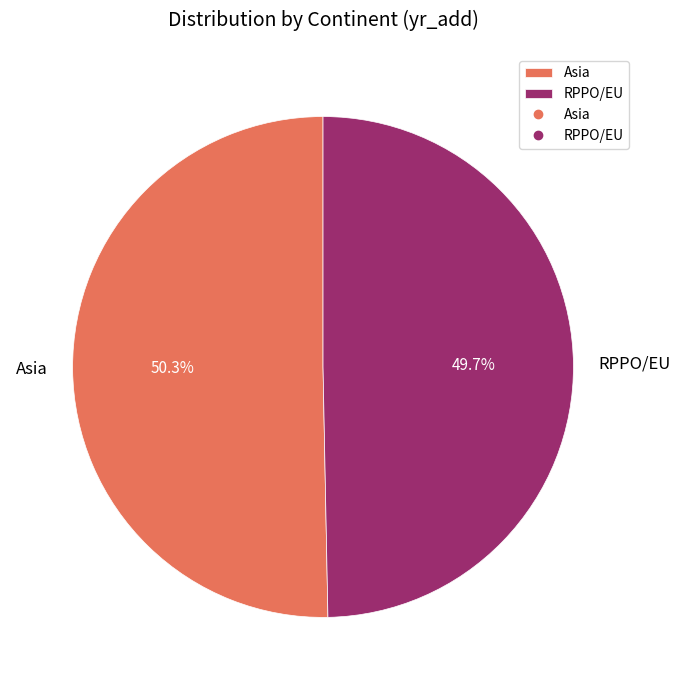

To the nearest percent, what is the average slice percentage?

50%